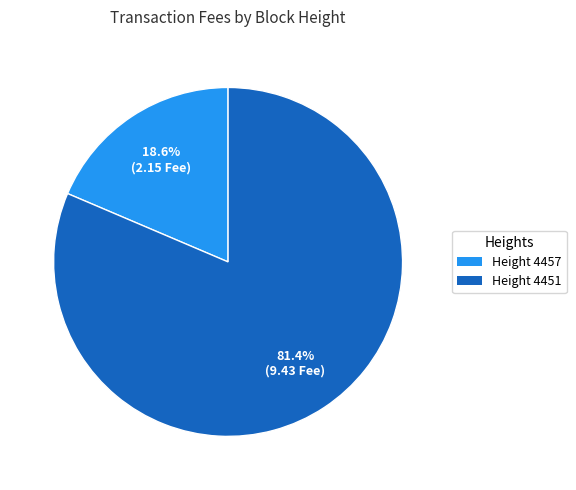

Does any single category account for the majority?

Yes